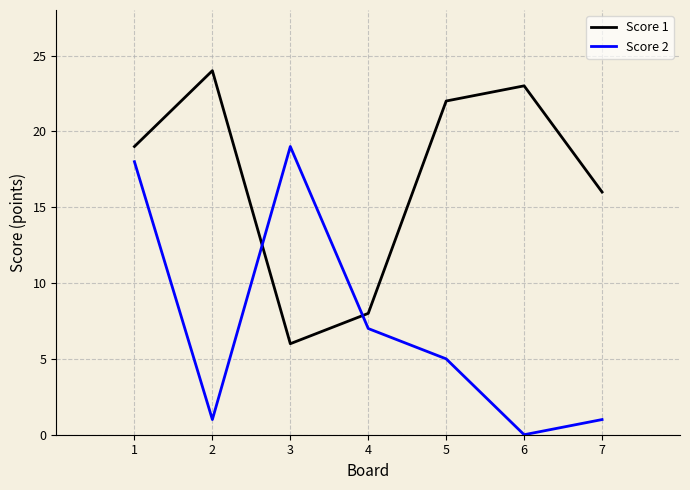

Which category has the highest value in the Score 2 series?

3